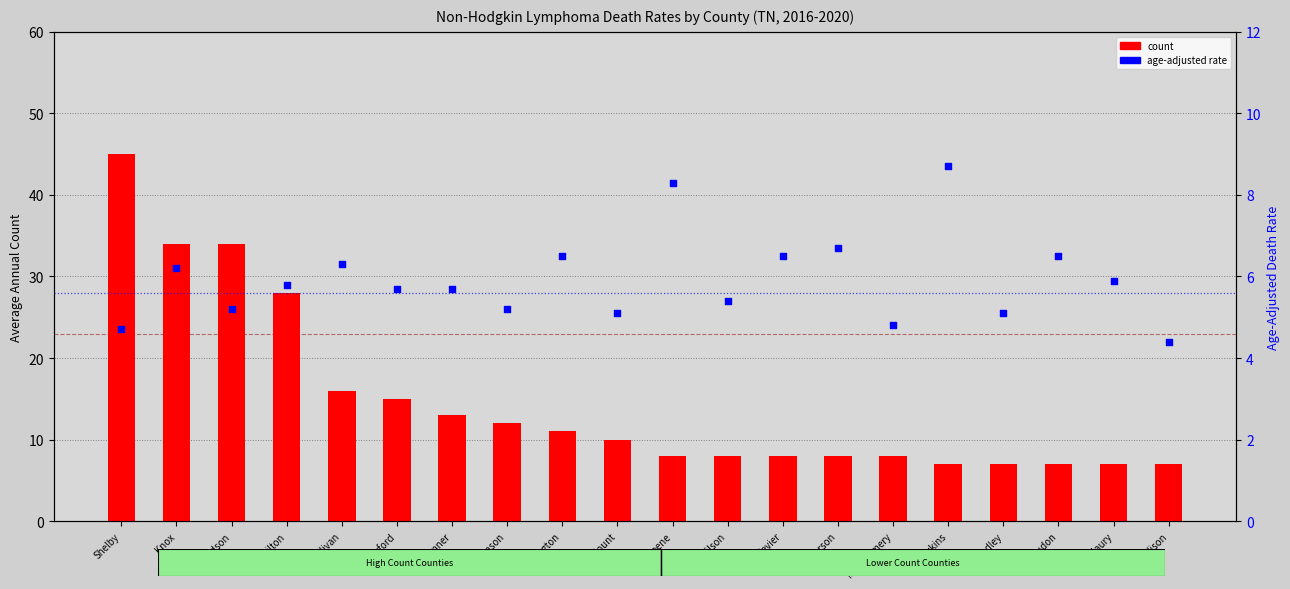

Is the value of age_adjusted_rate at Washington greater than the value of count at Sevier?

No